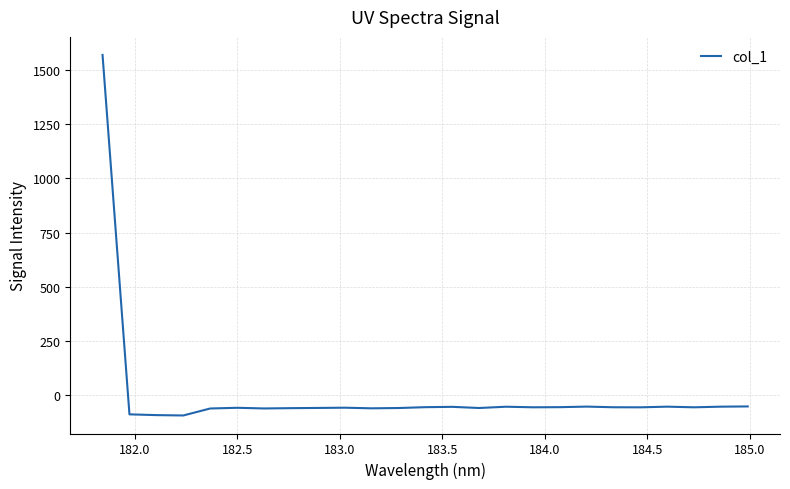

What is the minimum value shown in the chart?

-94.4